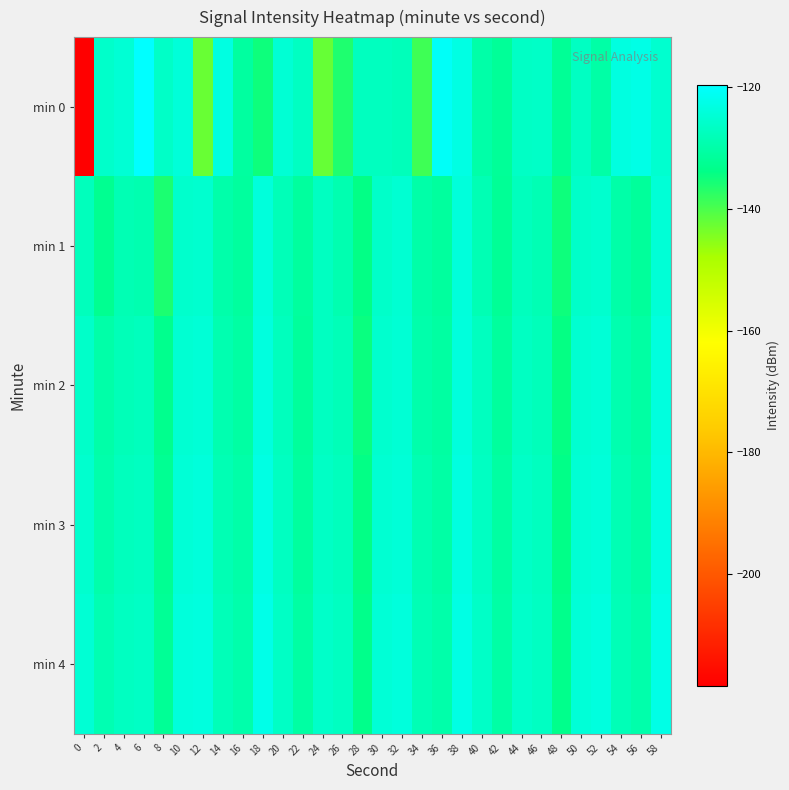

What is the spread (max minus min) of values at 54?

6.6